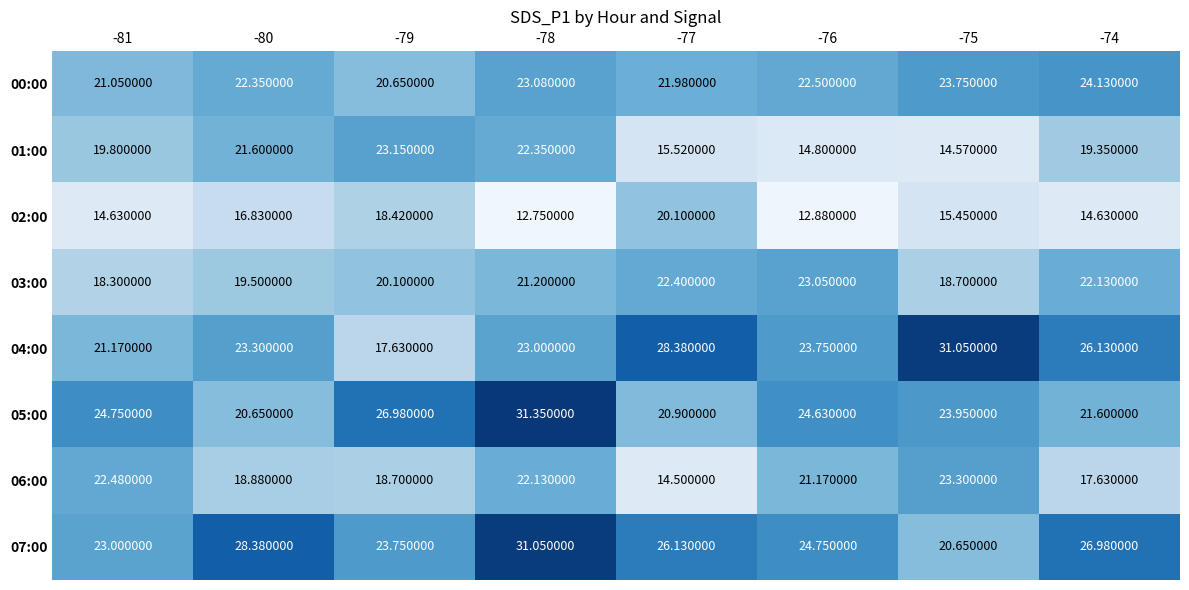

What is the smallest value displayed?

12.8